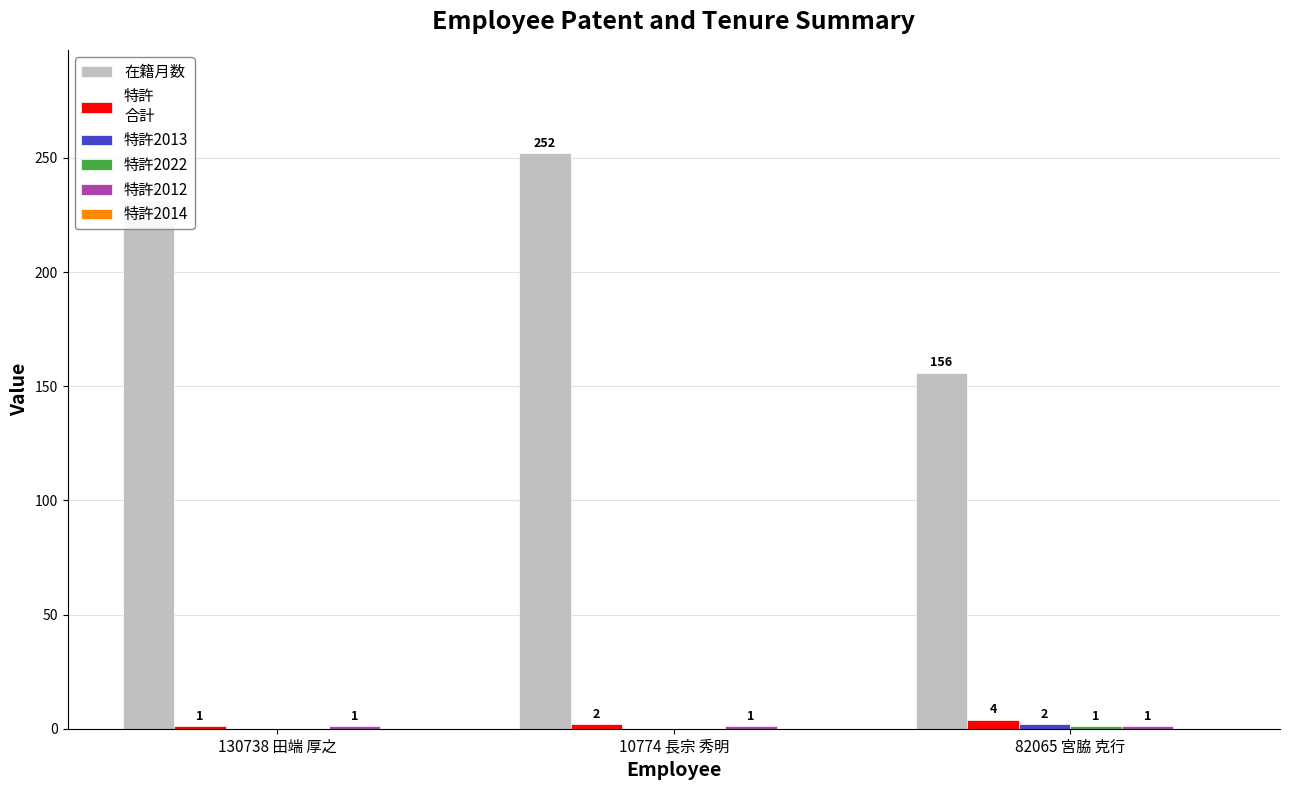

What is the maximum value shown in the chart?

252